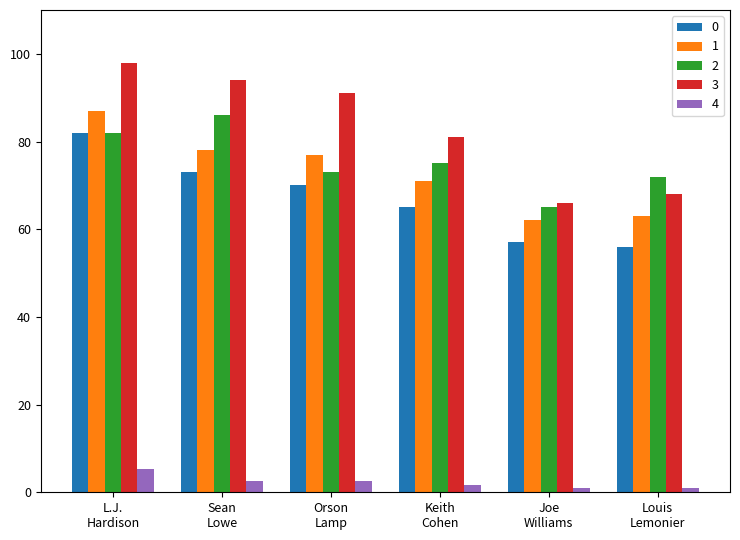

At how many categories does at least one series exceed 54?

6